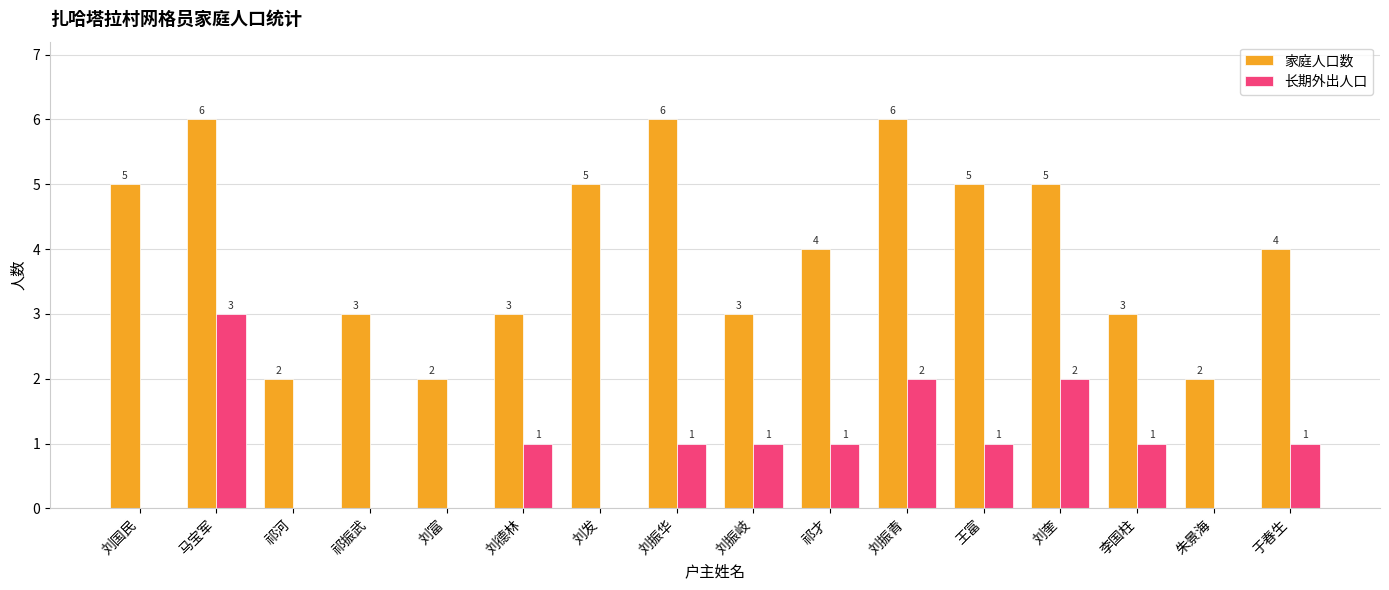

The value of 长期外出人口 at 刘德林 is 1. True or false?

True